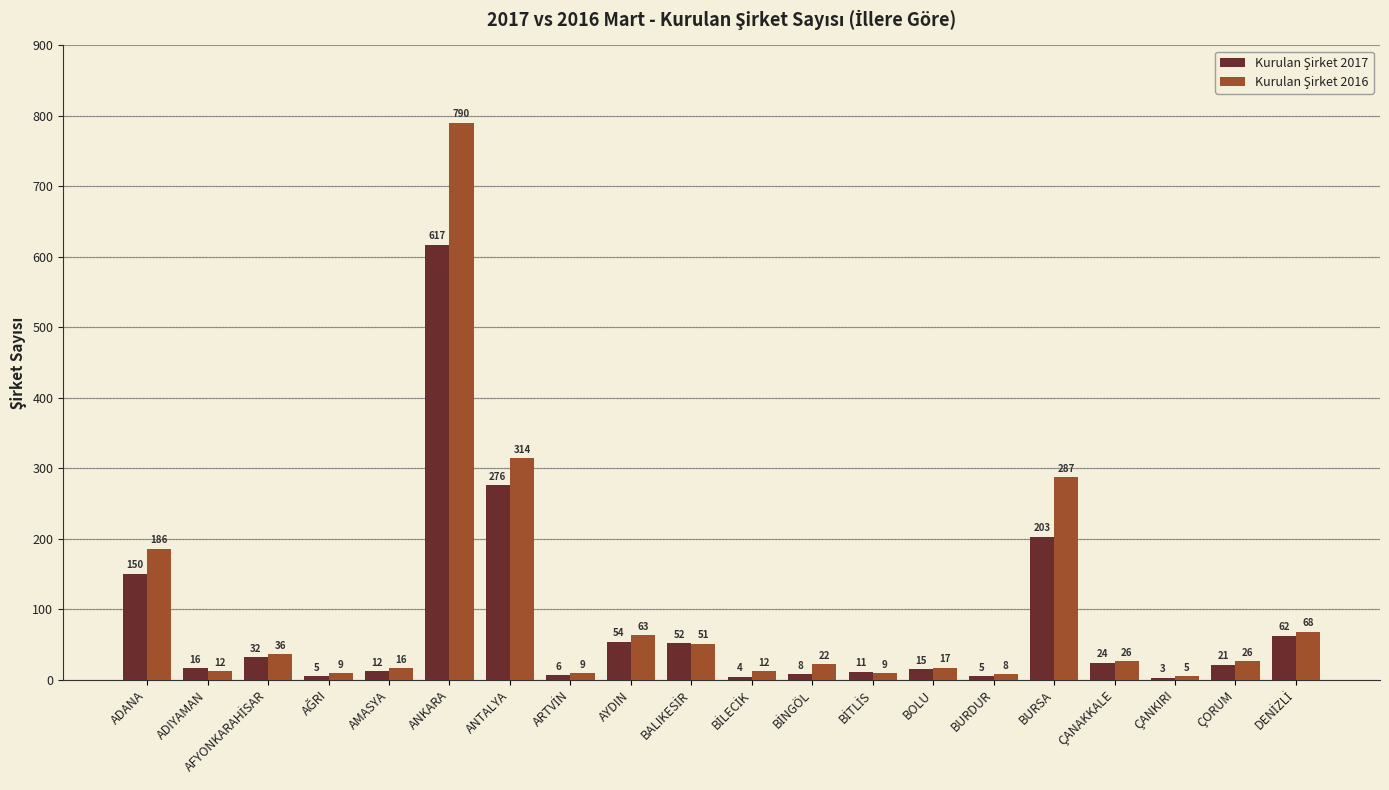

Which category has the highest value across all series?

ANKARA